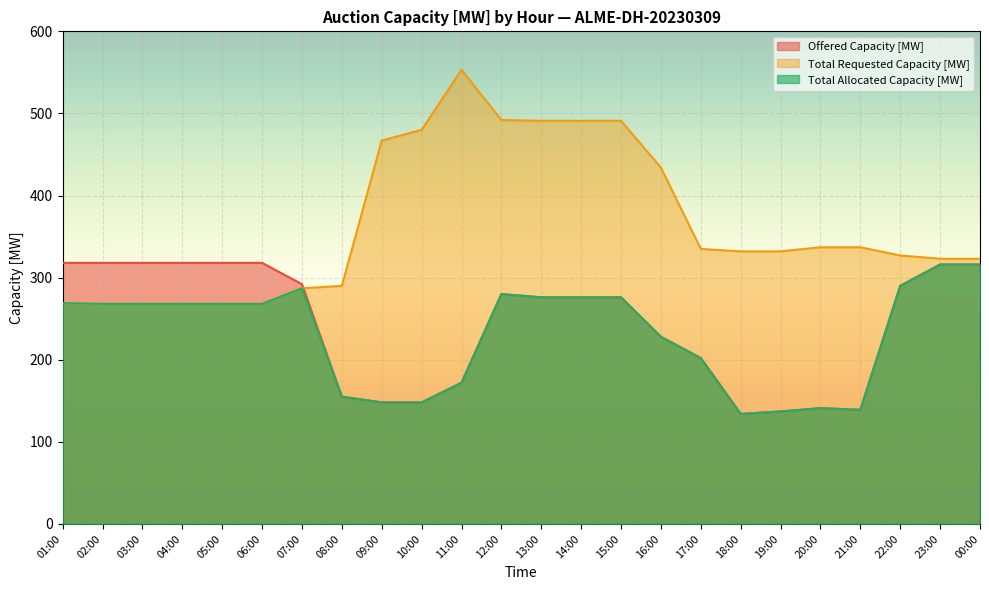

What is the difference between the maximum and minimum values in the Offered Capacity [MW] series?

184